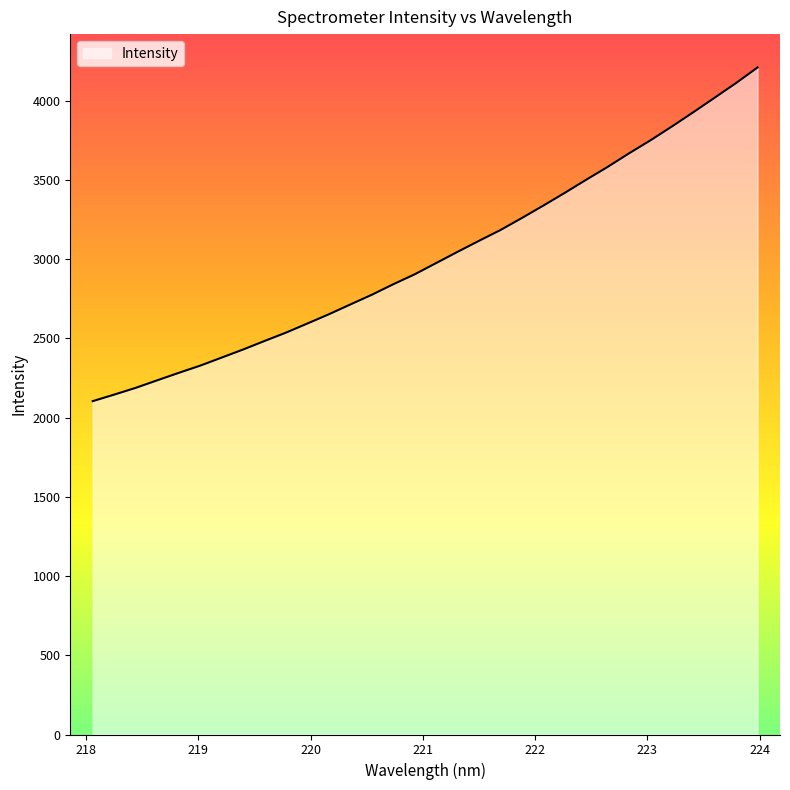

What is the smallest value displayed?

2103.8